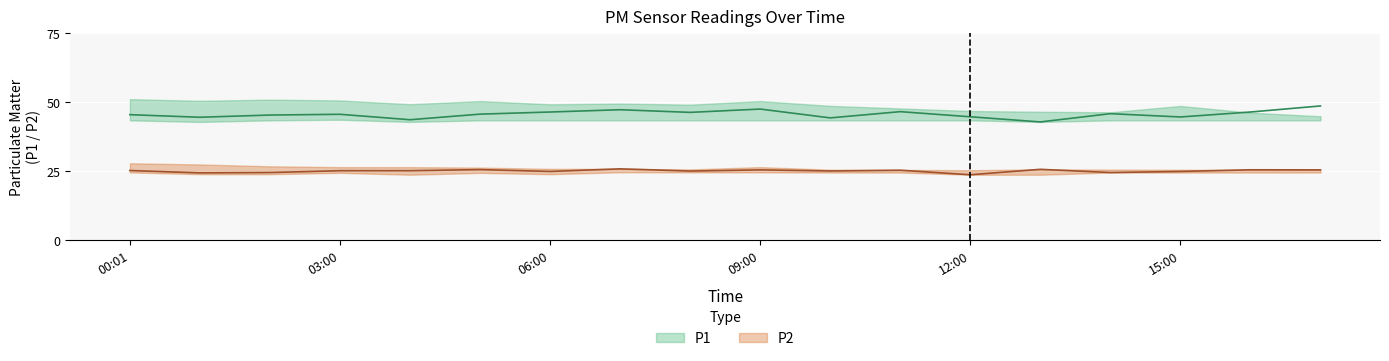

What is the difference between the P1 values at 11:00 and 09:00?

0.9